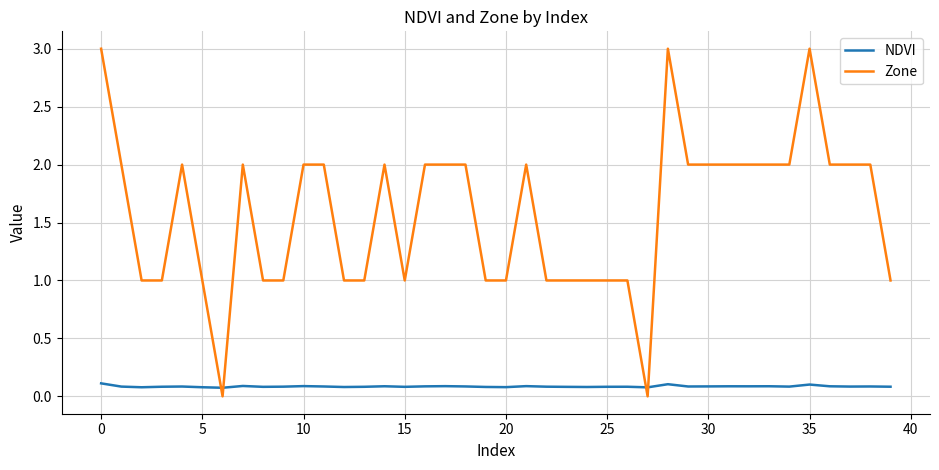

List the series in order of their overall mean, lowest first.

NDVI, Zone